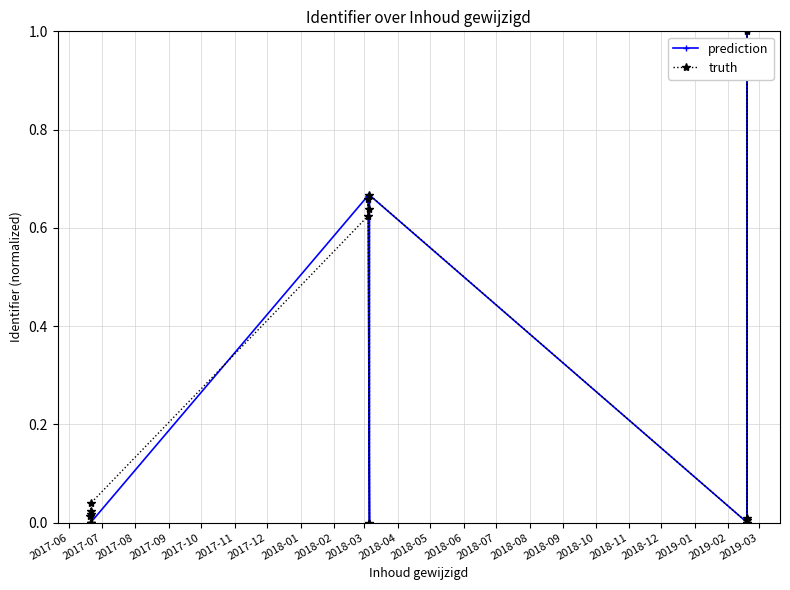

How many distinct data groups are displayed?

2